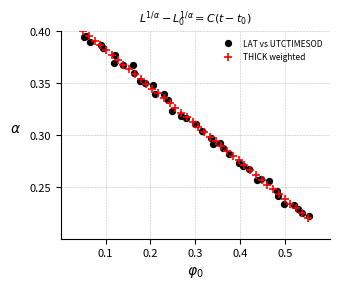

What are all the series names shown in the legend?

LAT vs UTCTIMESOD, THICK weighted